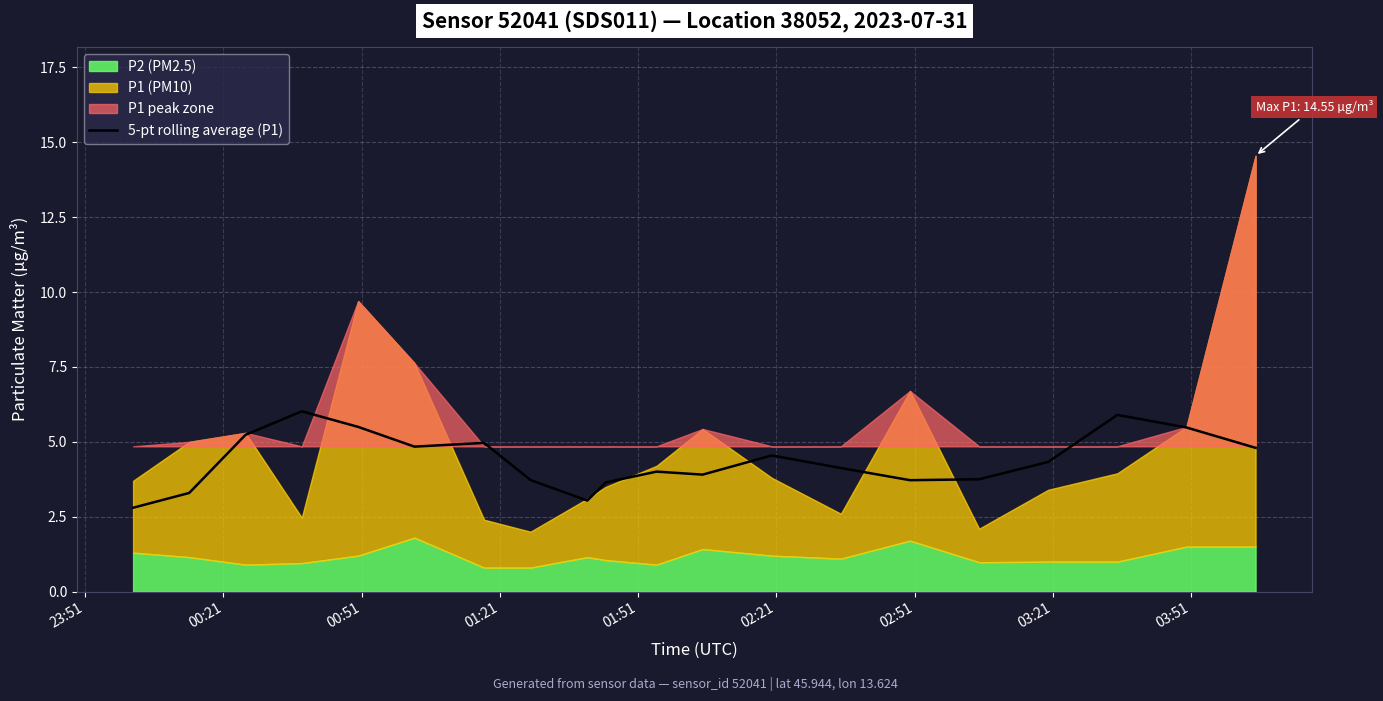

Does the chart display data point markers on the line(s)?

No